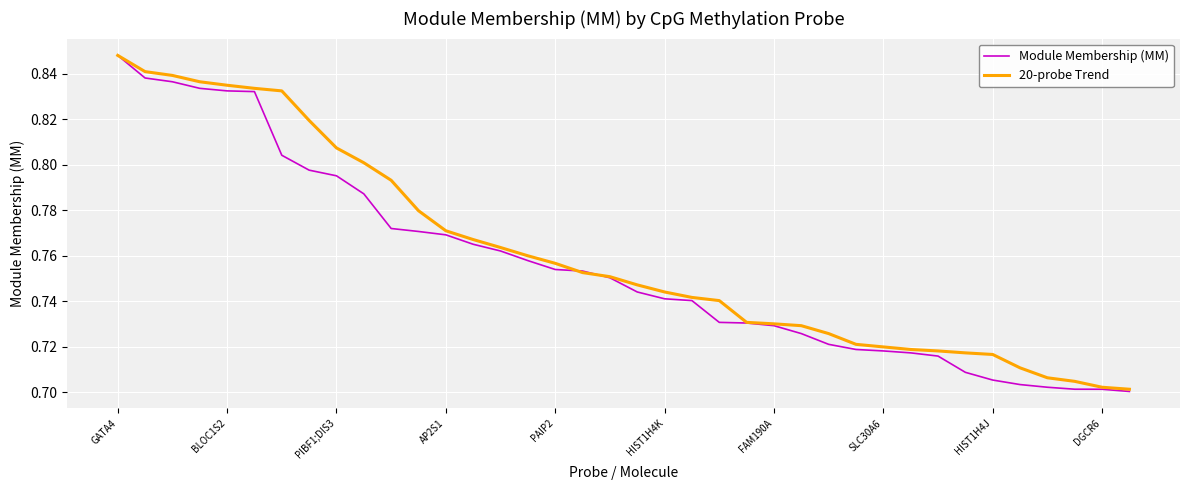

How many Module Membership (MM) values are between 0 and 1?

38